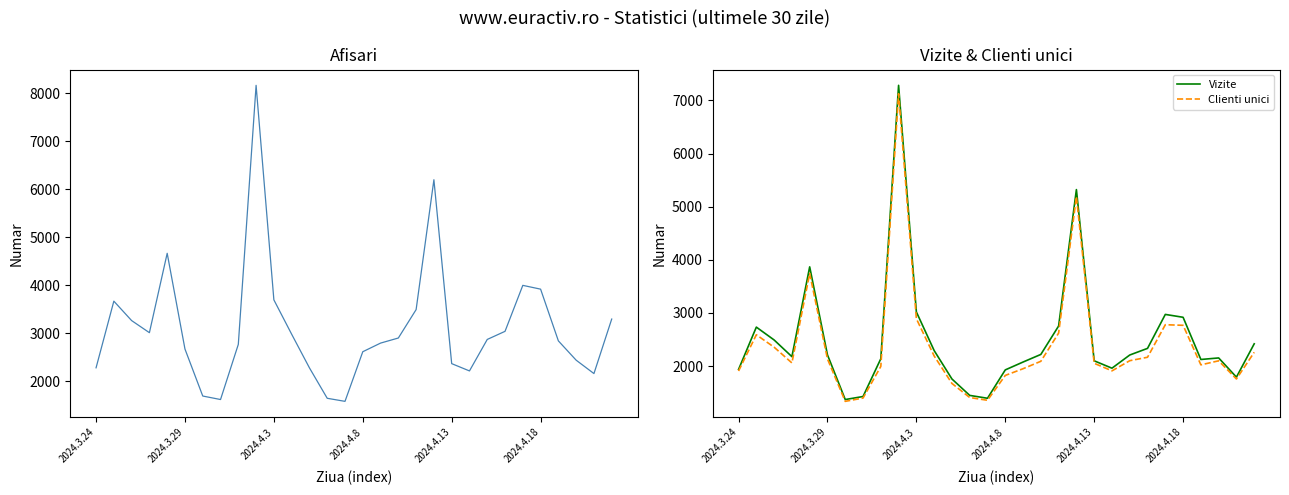

How many interior local peaks does the Afisari series have?

5